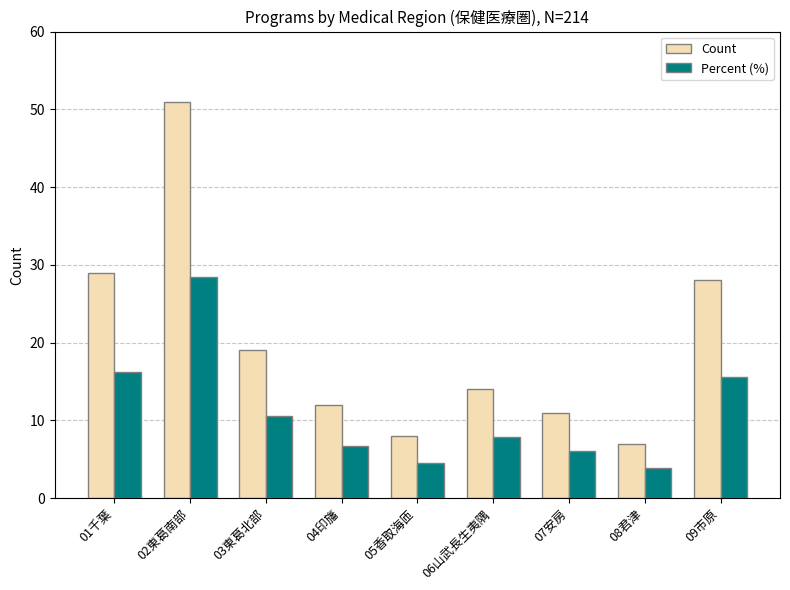

The value of Percent (%) at 01千葉 is 16.2. True or false?

True